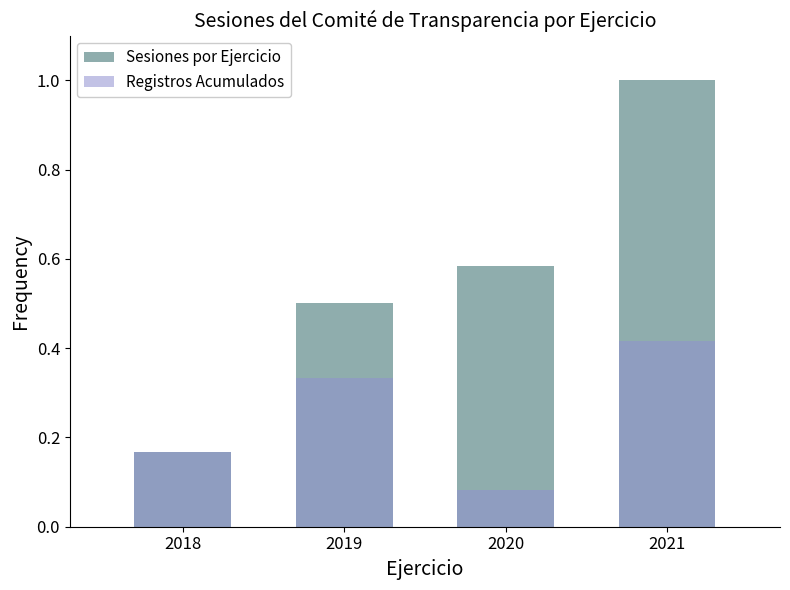

List the labels in order of Sesiones por Ejercicio value, smallest first.

2018, 2019, 2020, 2021